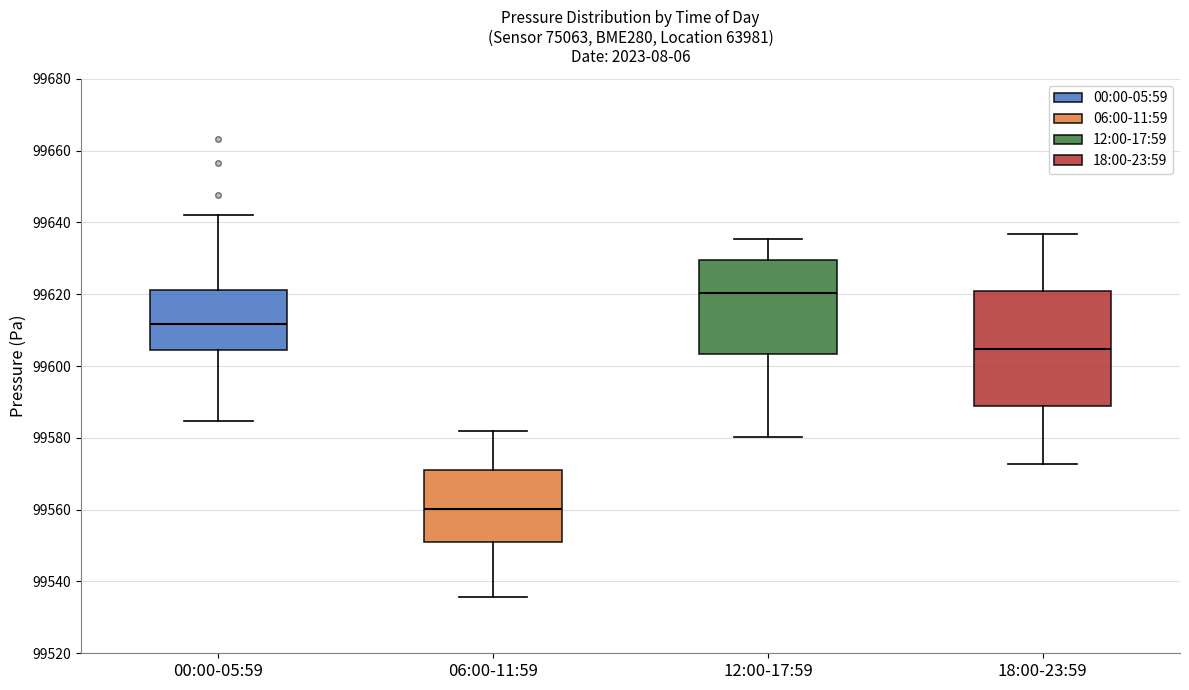

Comparing the boxes themselves (not the whiskers), which one is the tallest?

18:00-23:59